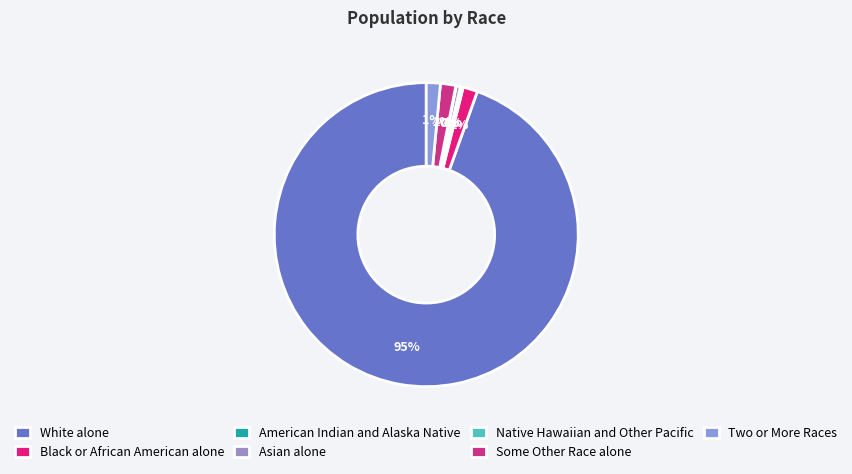

To the nearest percent, what is the difference between the Some Other Race alone and Asian alone slice percentages?

1%